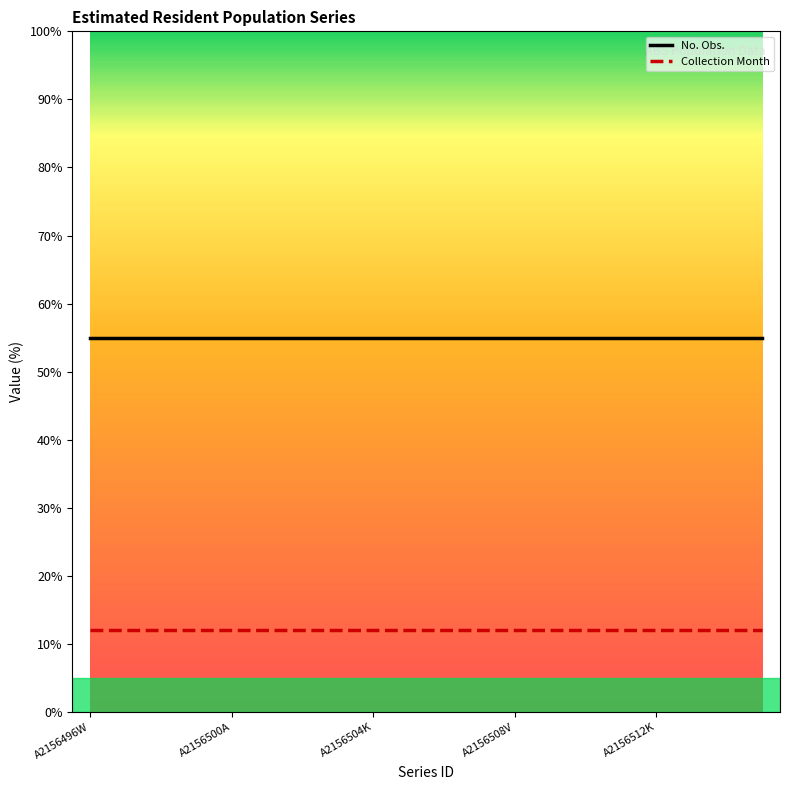

Which series has the largest total across all categories?

No. Obs.